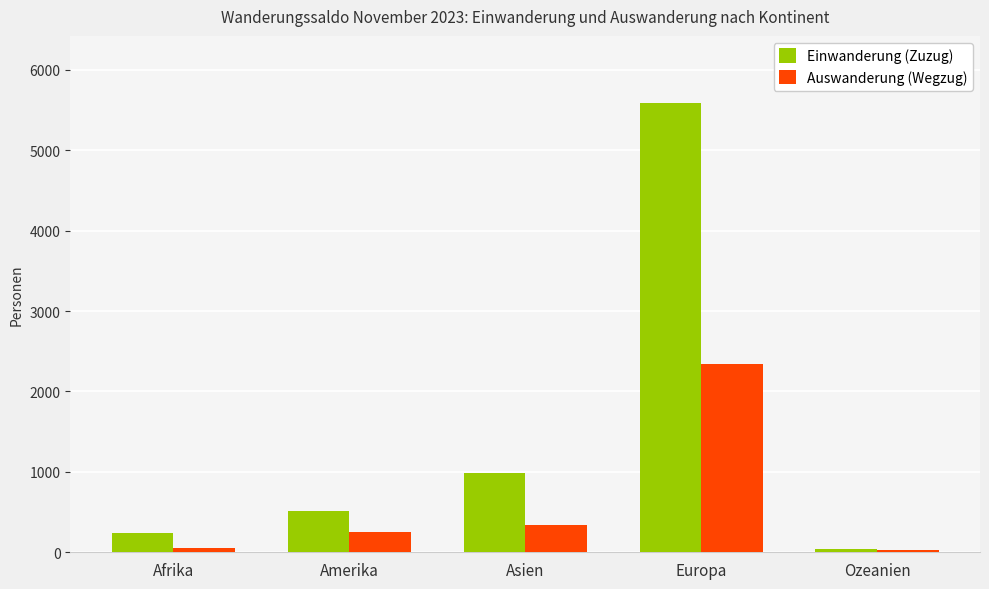

Is it true that Einwanderung (Zuzug) equals 323 at Amerika?

False